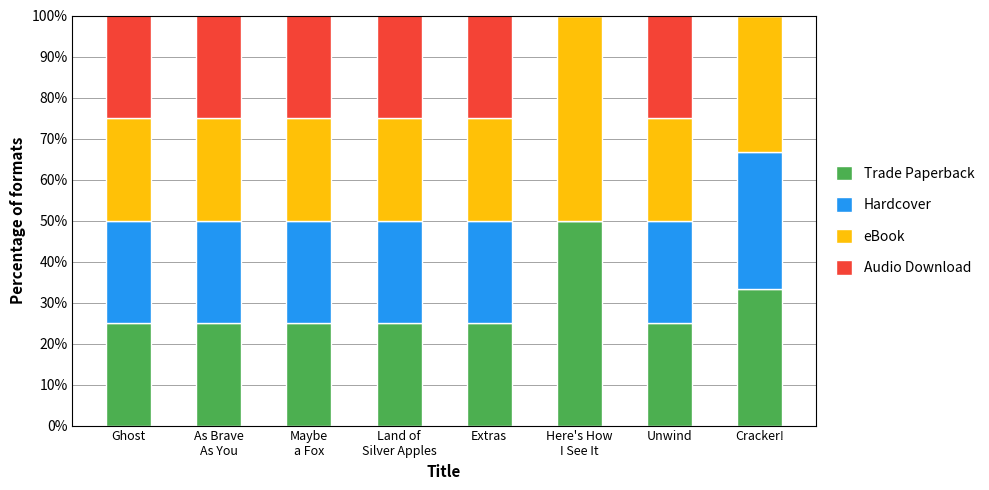

How many data points does each series have?

8